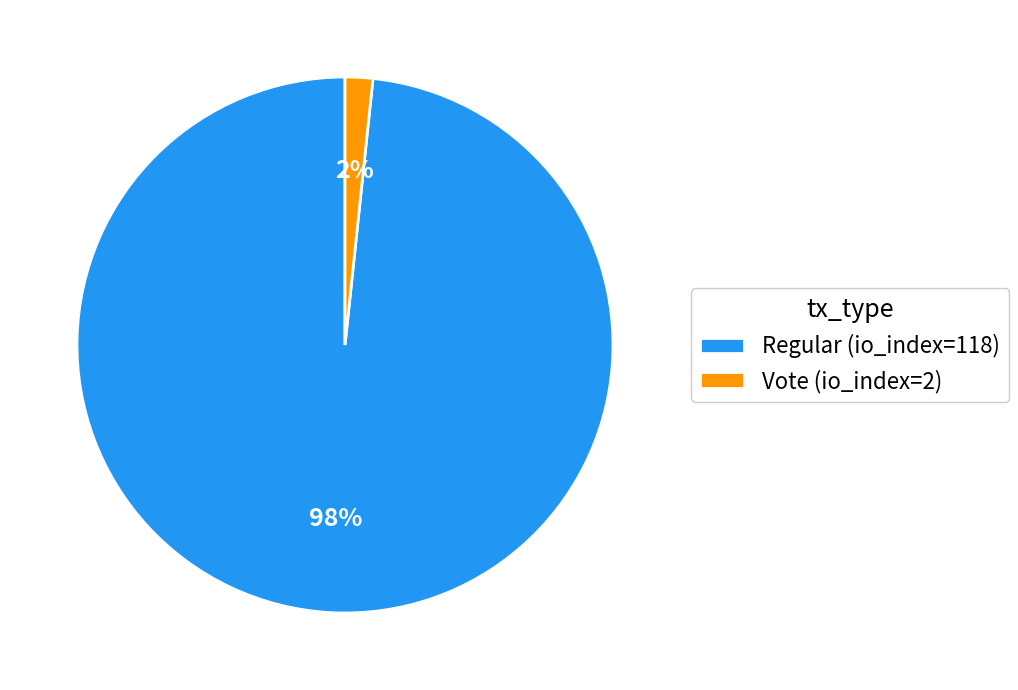

What percentage is the Vote (io_index=2) slice, to the nearest percent?

2%